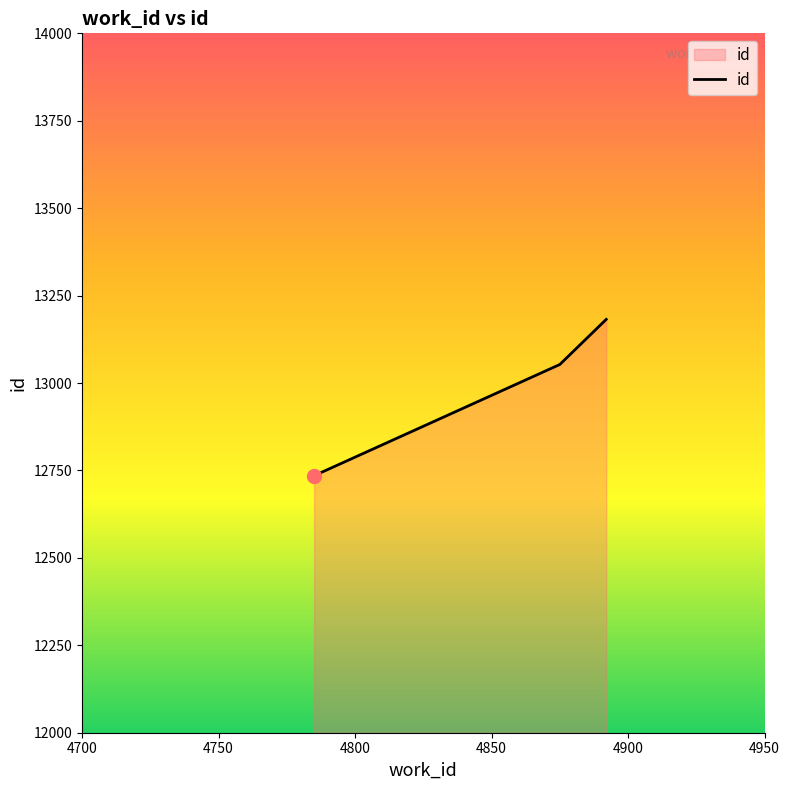

What is the difference between the maximum and minimum values?

447